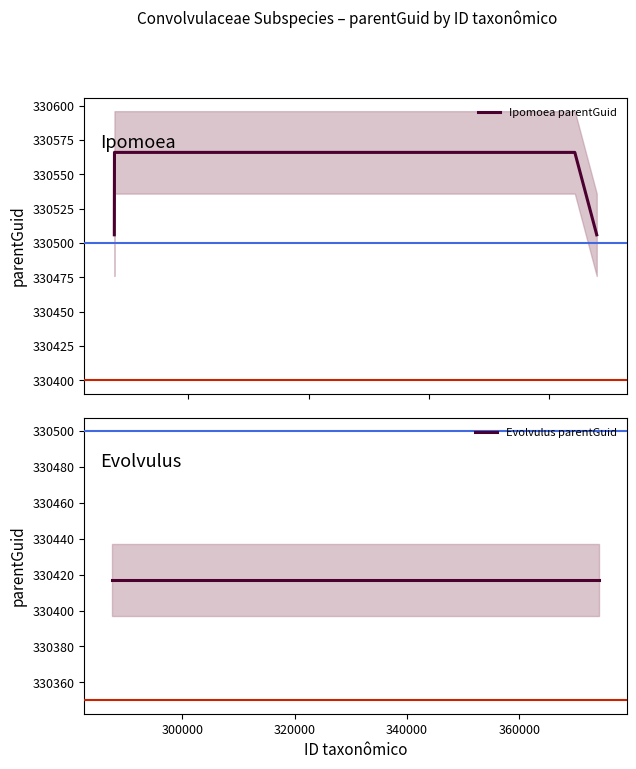

True or false: Ipomoea and Evolvulus cross at least once.

False